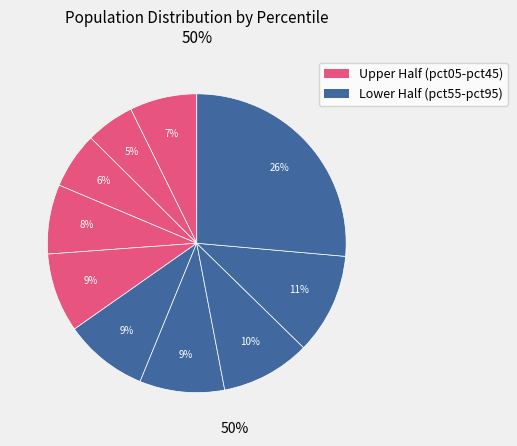

How many segments does this pie chart have?

10